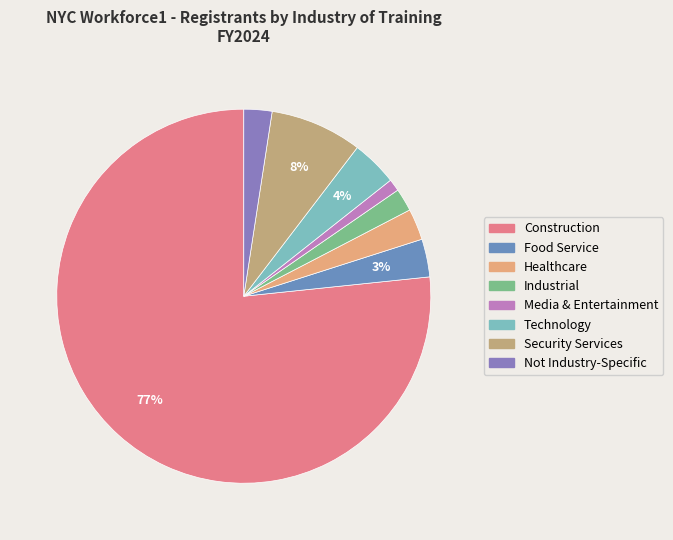

Which slice is the largest?

Construction